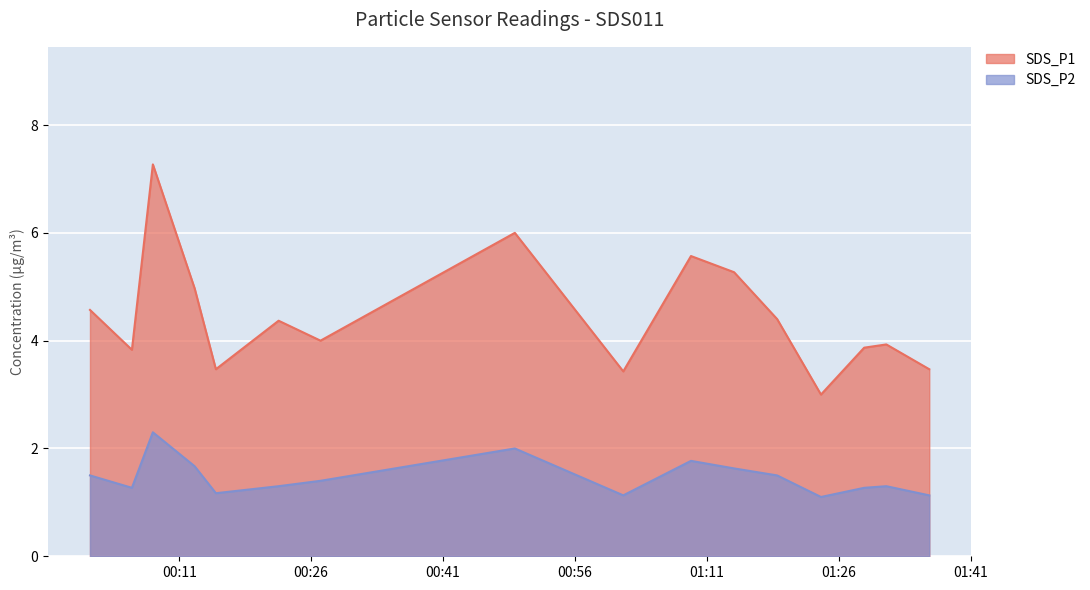

What is the difference between the maximum and minimum values in the SDS_P1 series?

4.3